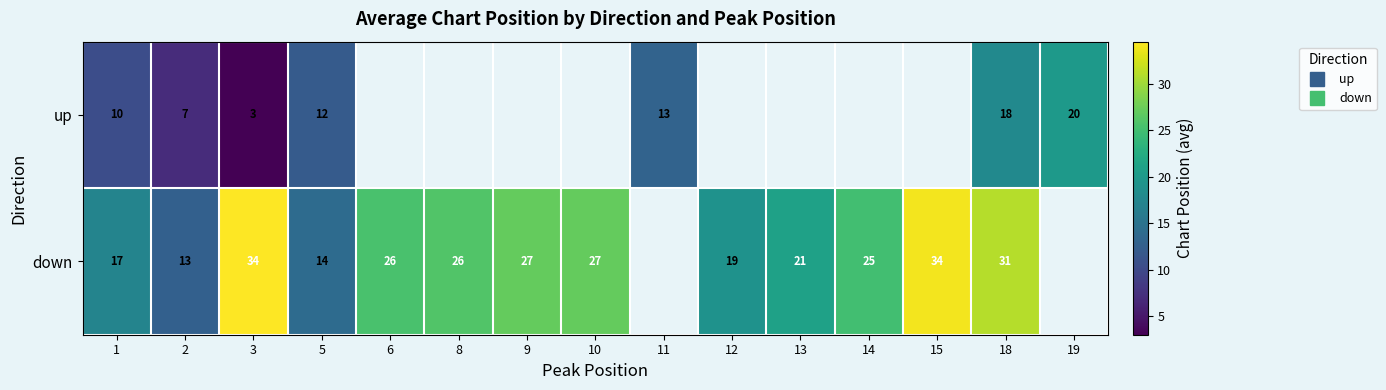

Count the number of categories in the chart.

15